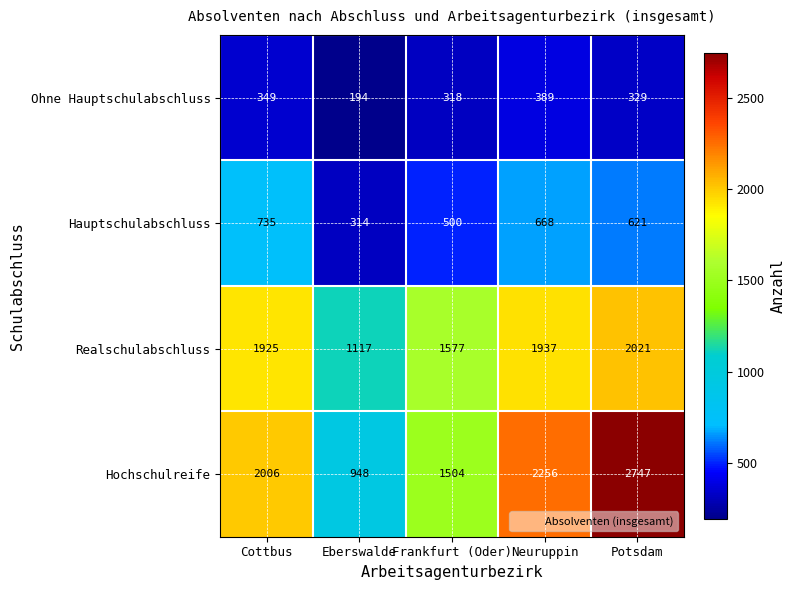

Is it true that Hochschulreife equals 2256 at Neuruppin?

True